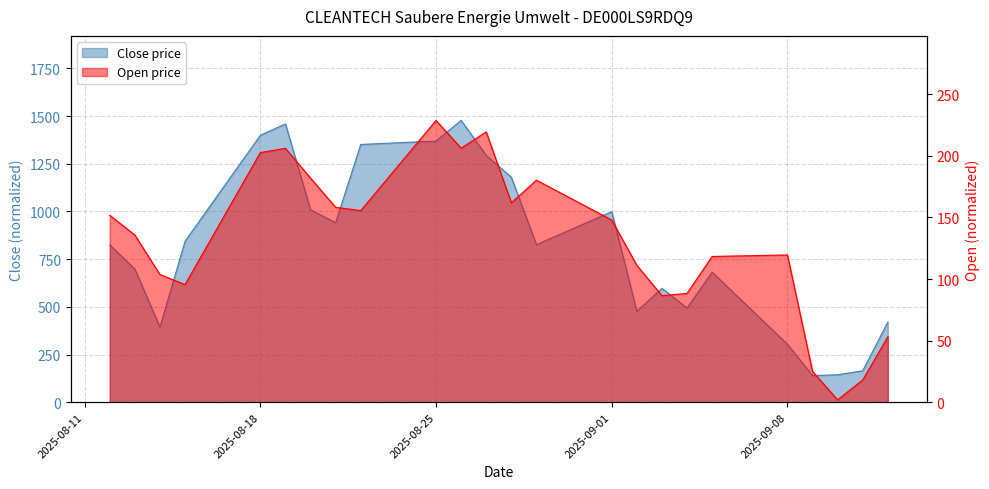

Is the value of Open at 22.08.2025 greater than the value of Close at 18.08.2025?

No